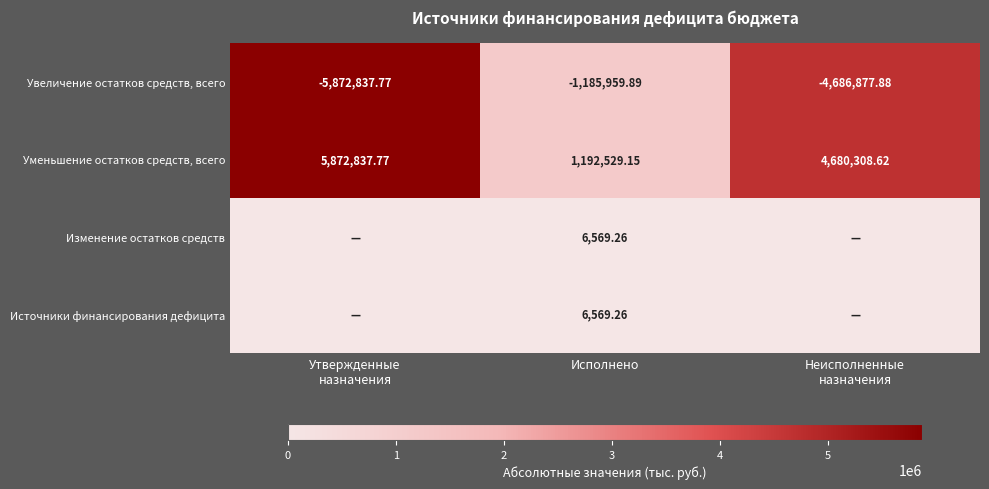

At which label does Уменьшение остатков средств, всего reach its minimum?

Исполнено